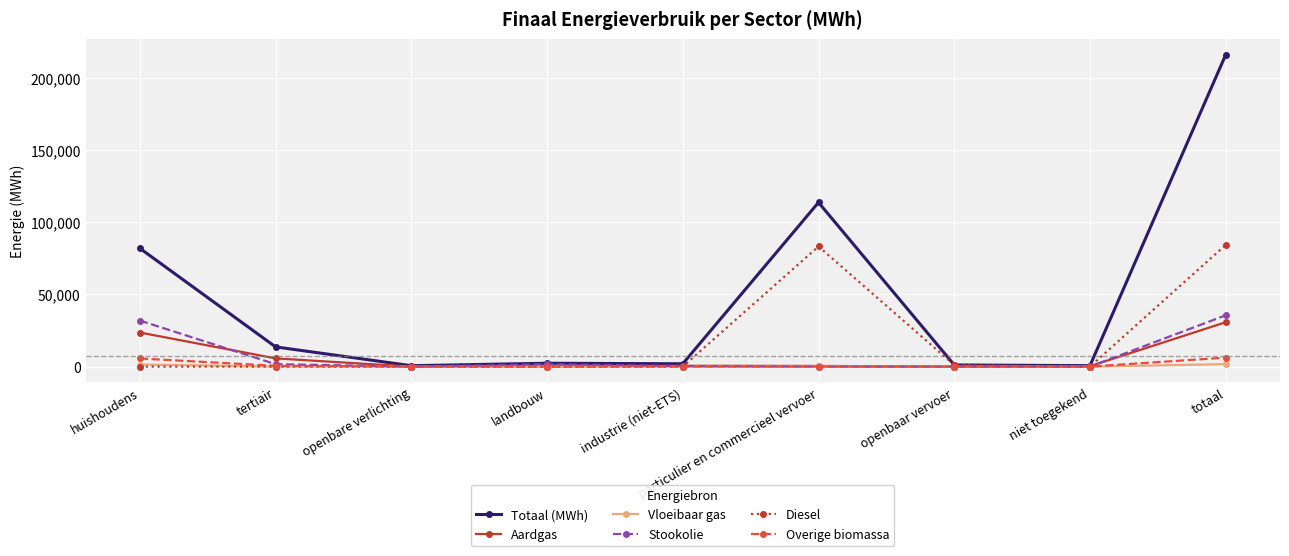

True or false: Diesel has a value of -40129.1 at openbare verlichting.

False